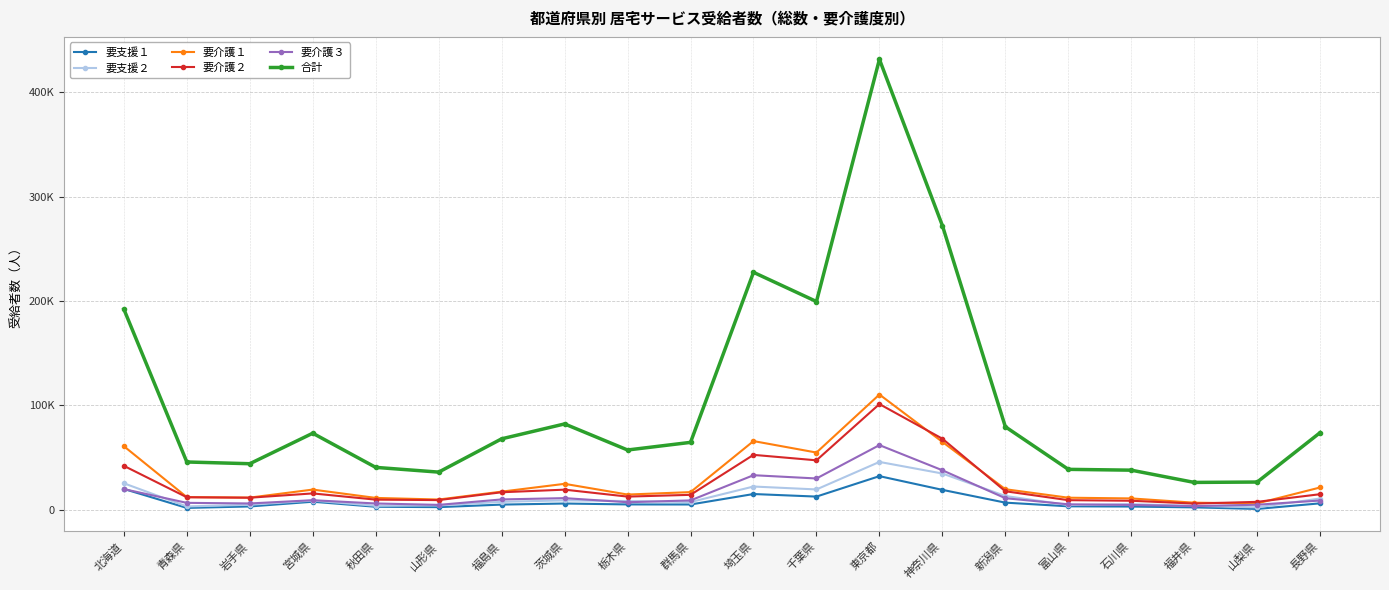

Is this an area chart (filled region under the line)?

No